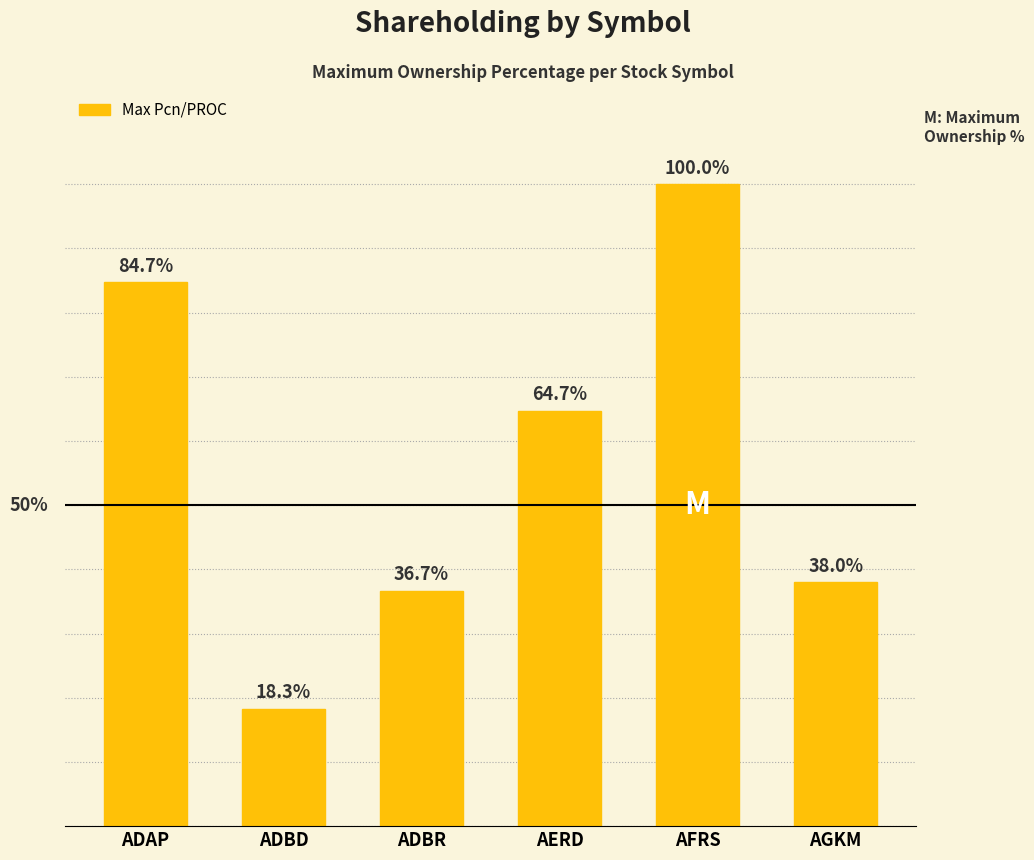

Does the chart contain any negative values?

No